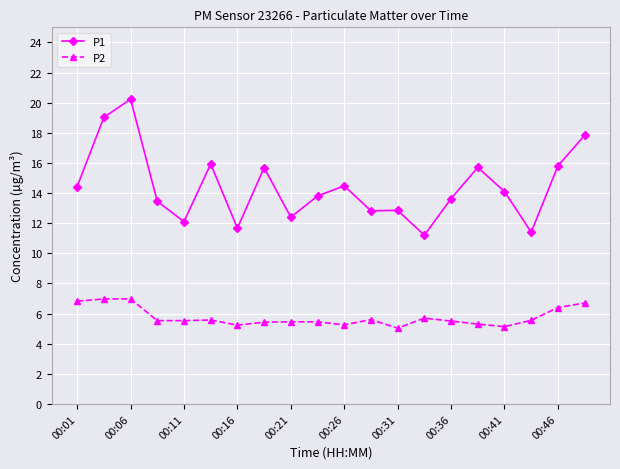

What are all the series names shown in the legend?

P1, P2